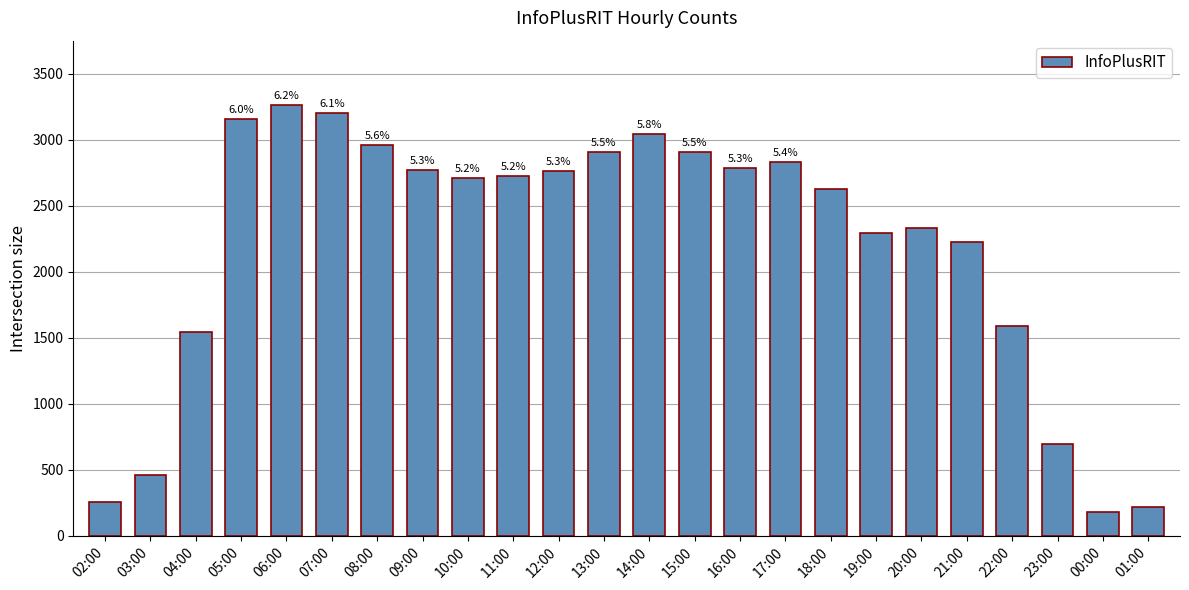

Reading left to right, what are all the values shown in this chart?

259	461	1543	3158	3260	3205	2960	2769	2708	2721	2763	2909	3042	2908	2786	2833	2628	2294	2328	2225	1587	694	182	217